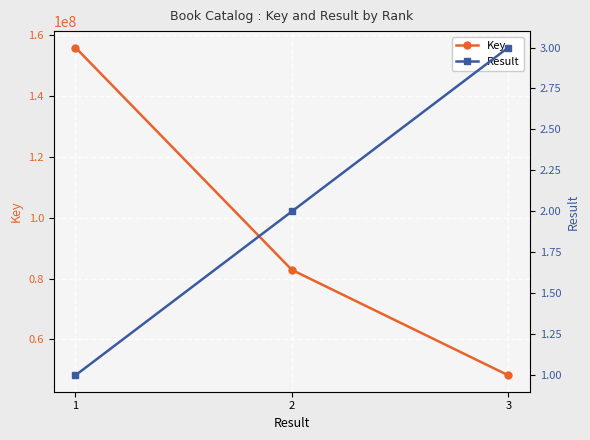

What is the spread (max minus min) of values at 1?

155982573